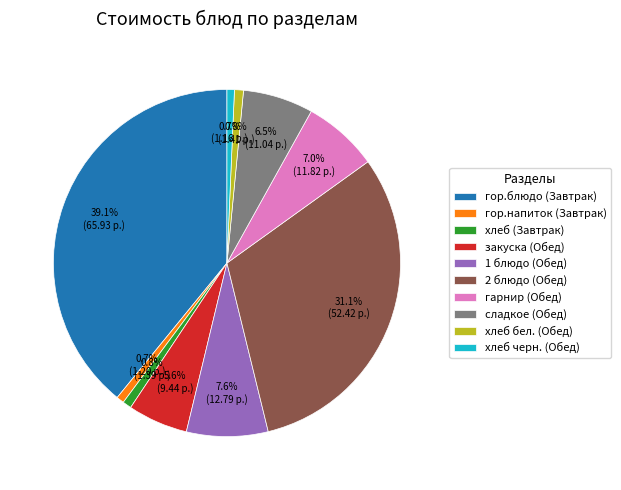

Between хлеб бел. (Обед) and закуска (Обед), which is larger?

закуска (Обед)